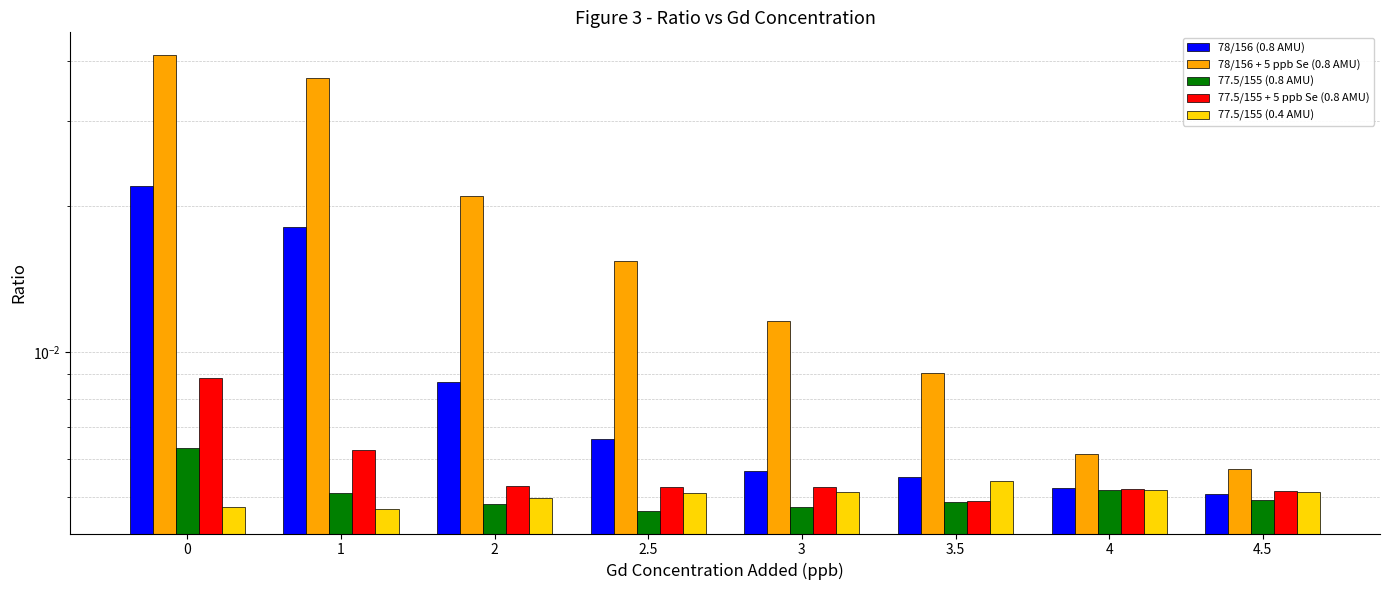

How many bars are there in each group?

5